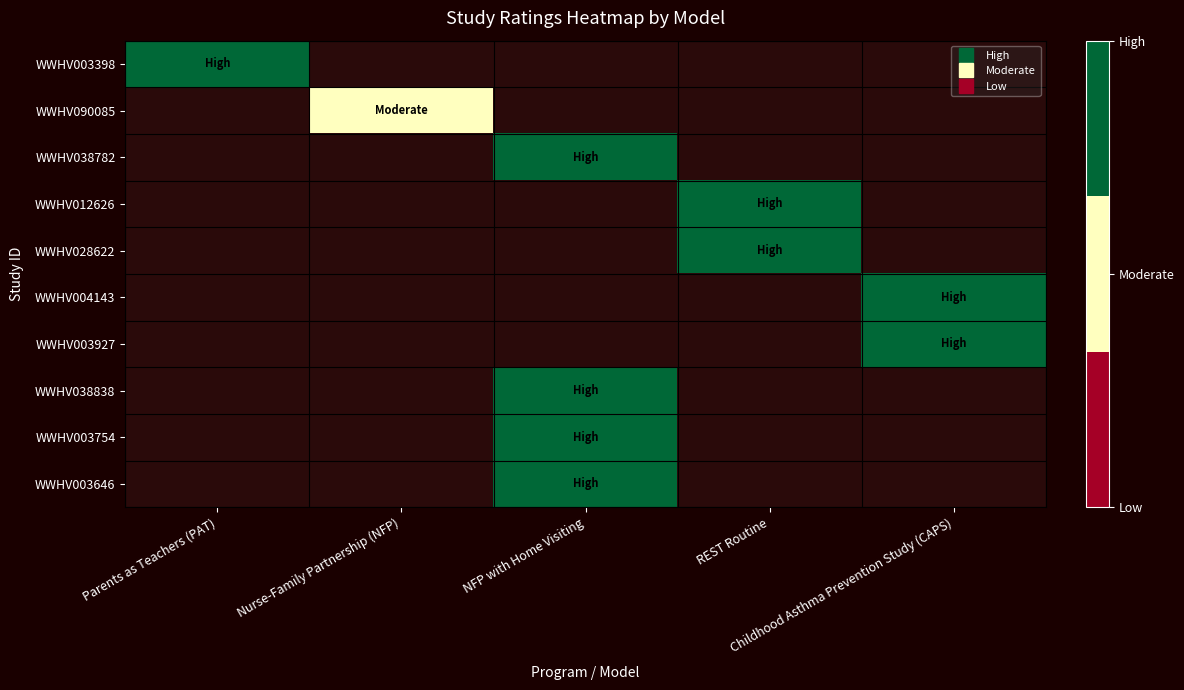

Which category has the lowest value in the WWHV003398 series?

Parents as Teachers (PAT)